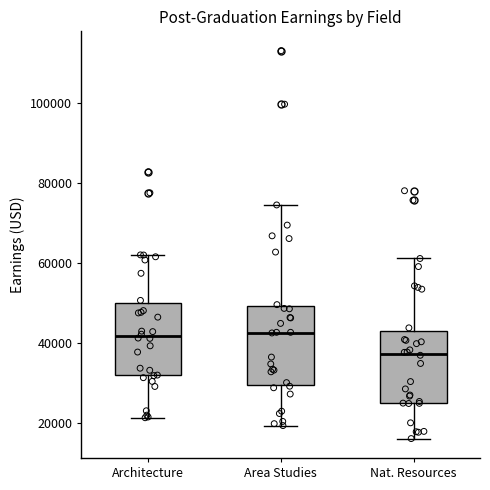

Where does the lower whisker of the box for Architecture end on the y-axis? The values are not printed on the chart, so give them approximately, as read against the axis.

22000